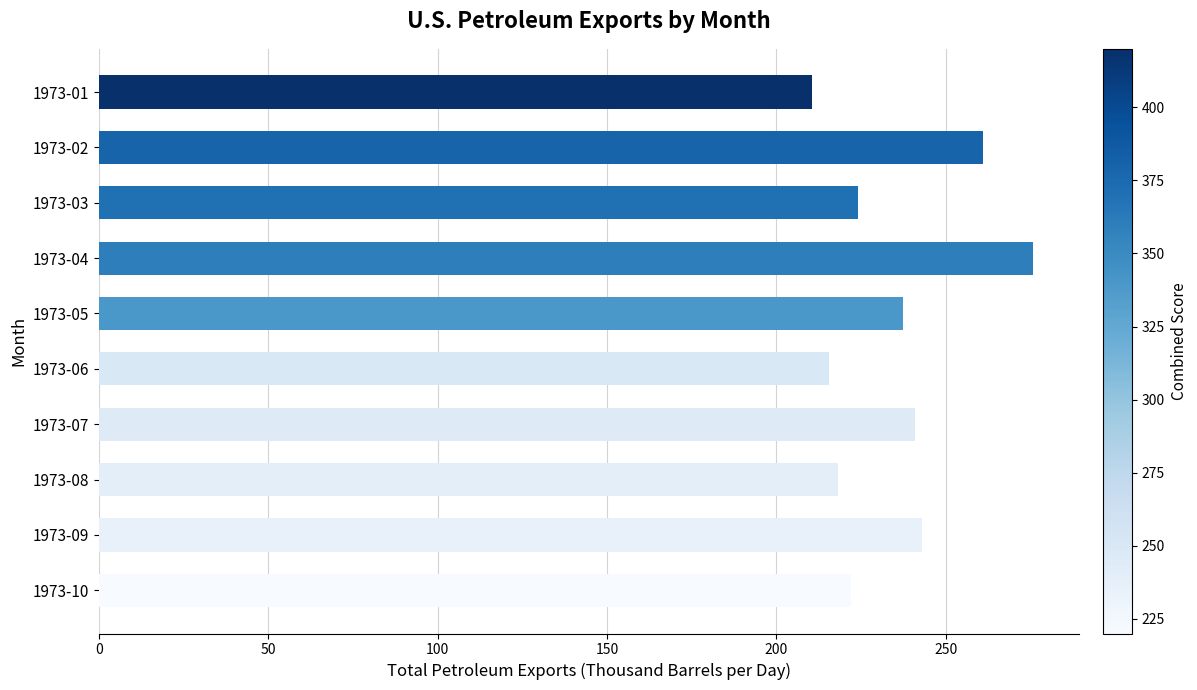

What is the approximate value at 1973-04?

275.6